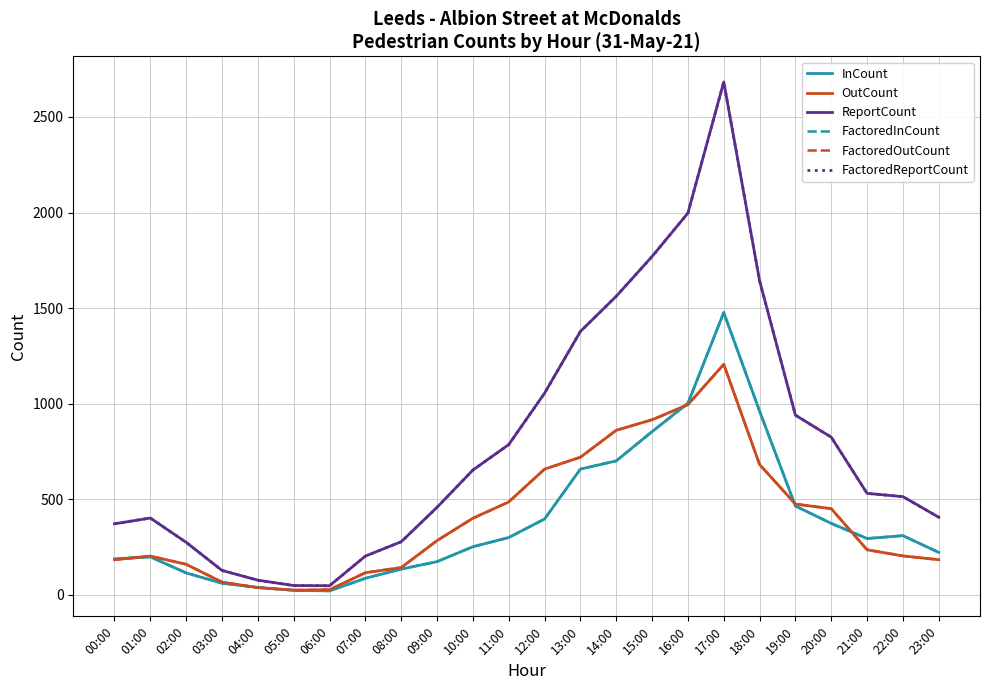

At which label is FactoredReportCount closest to 1365?

13:00